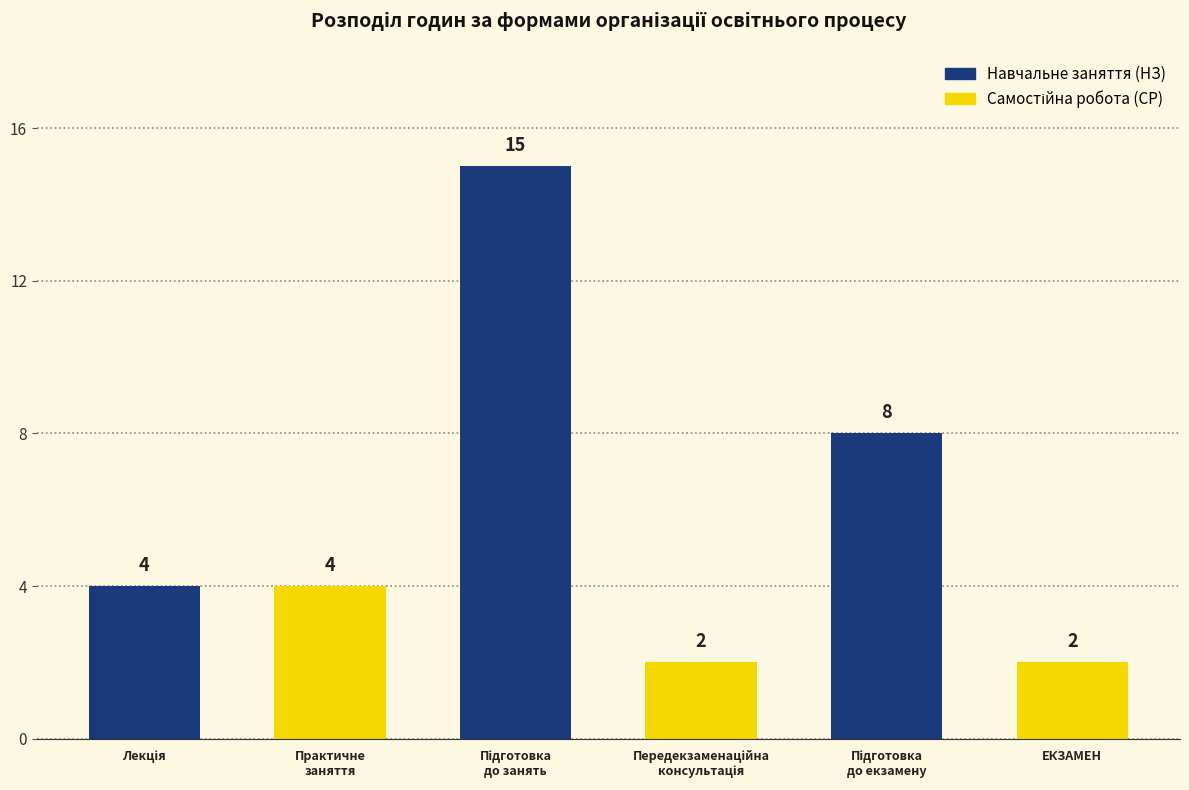

Where is the data nearest to the value 8?

Підготовка до екзамену